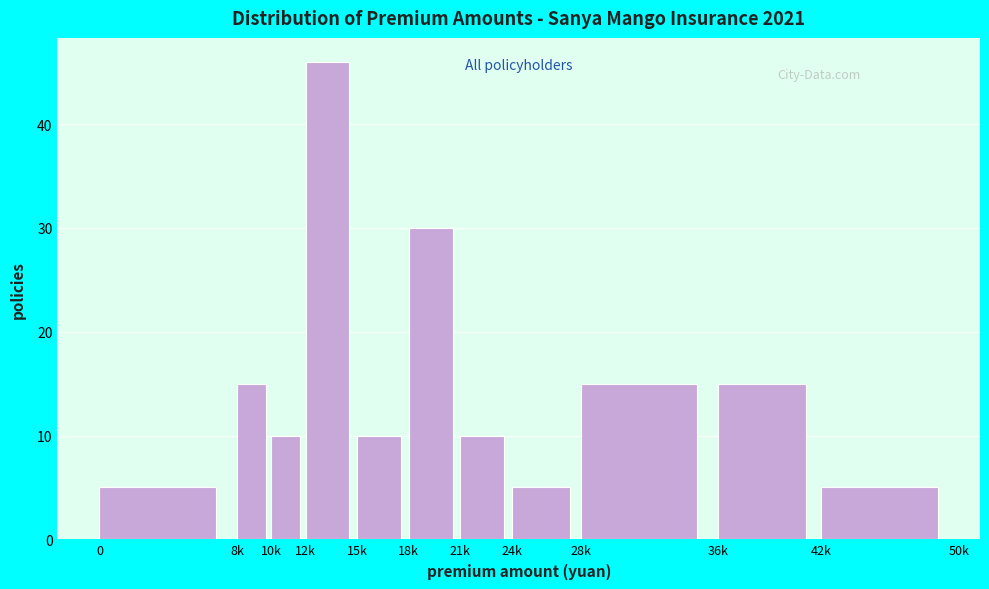

Reading left to right, extract all data points from this chart.

0=5	8k=15	10k=10	12k=46	15k=10	18k=30	21k=10	24k=5	28k=15	36k=15	42k=5